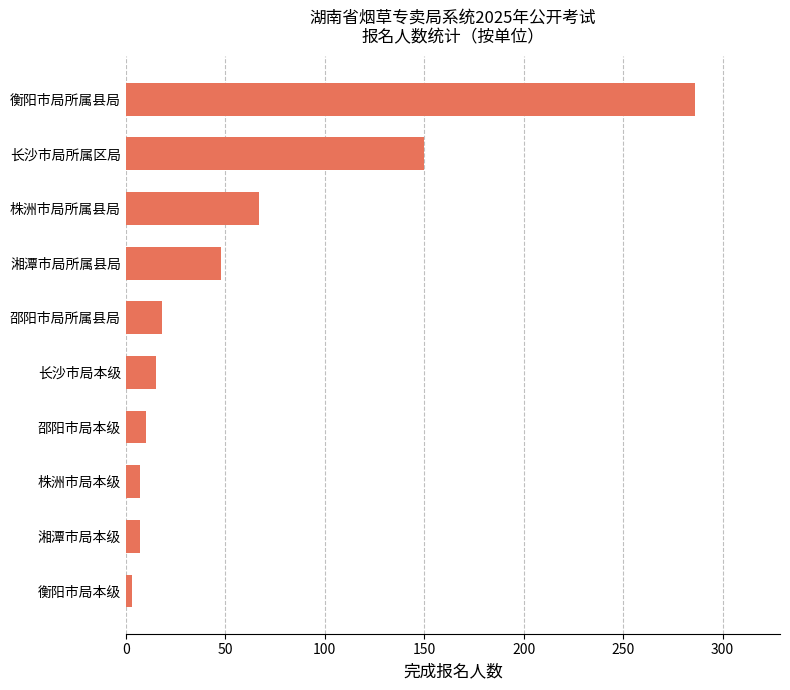

What is the change in value from 湘潭市局所属县局 to 长沙市局所属区局?

+102